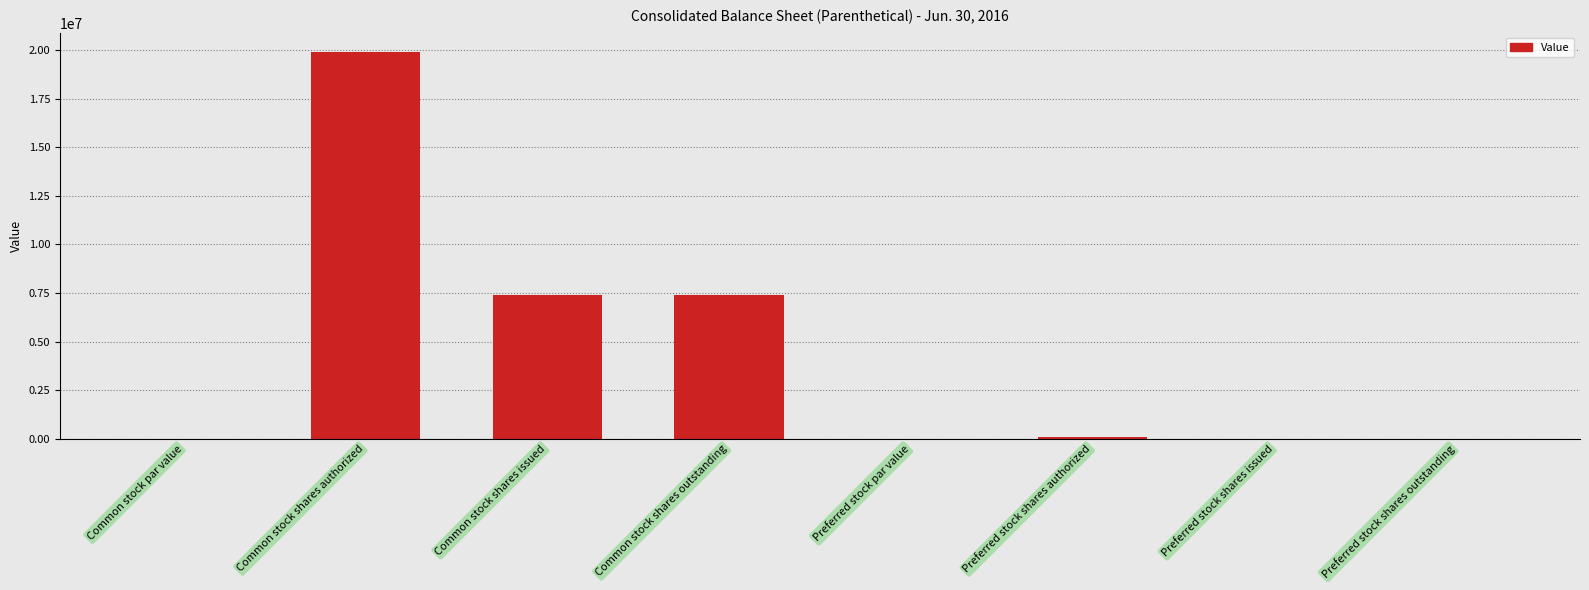

Where does the data first go above 100000?

Common stock shares authorized